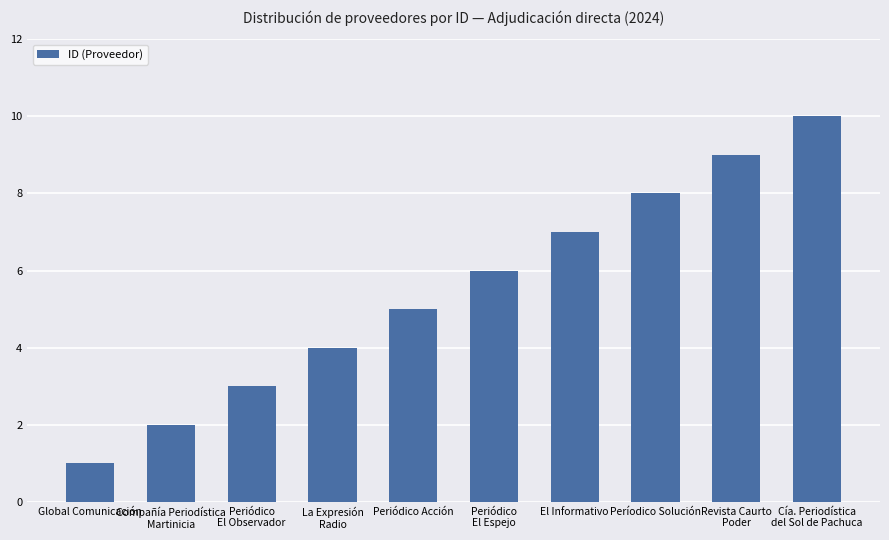

Rank the categories by value from highest to lowest.

Cía. Periodística
del Sol de Pachuca, Revista Caurto
Poder, Períodico Solución, El Informativo, Periódico
El Espejo, Periódico Acción, La Expresión
Radio, Periódico
El Observador, Compañía Periodística
Martinicia, Global Comunicación